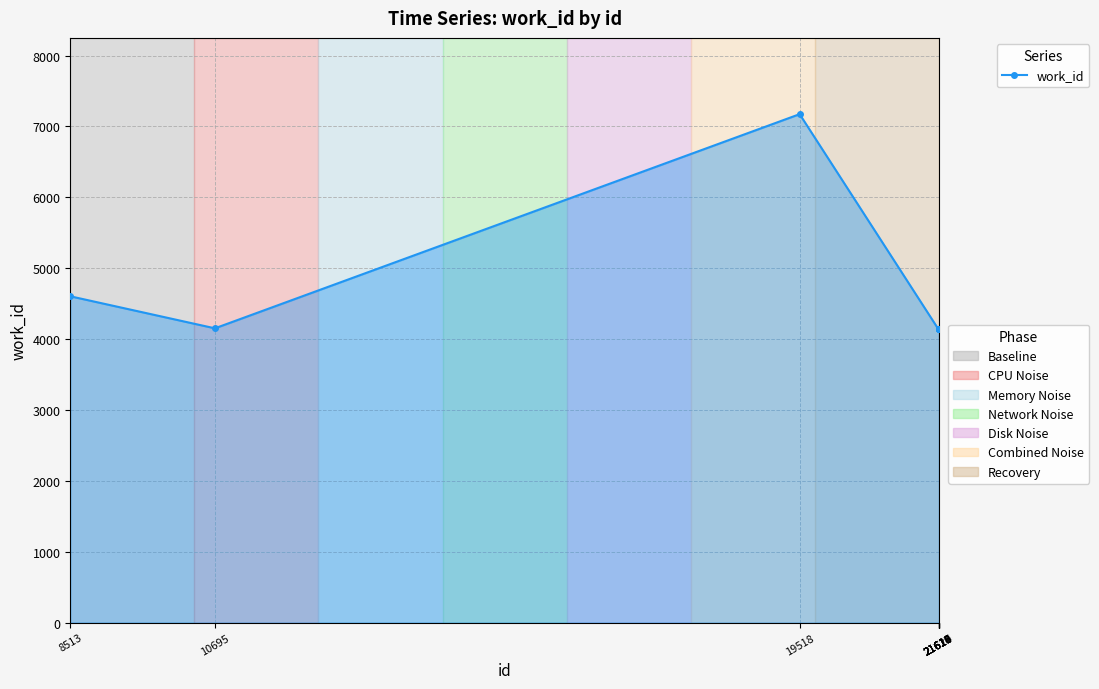

Count the number of categories in the chart.

10